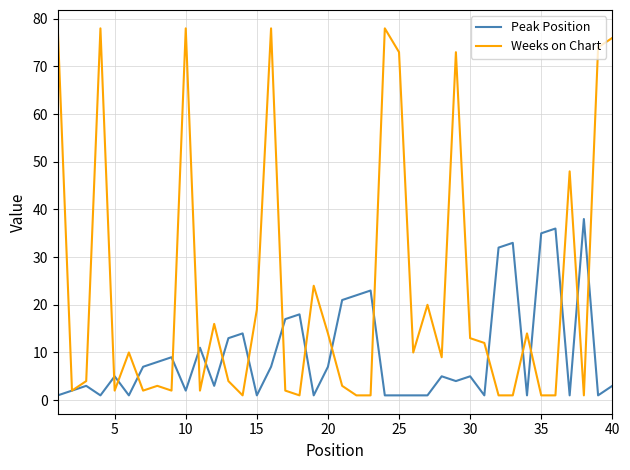

After their last crossing, which series has the higher values: Weeks on Chart or Peak Position?

Weeks on Chart